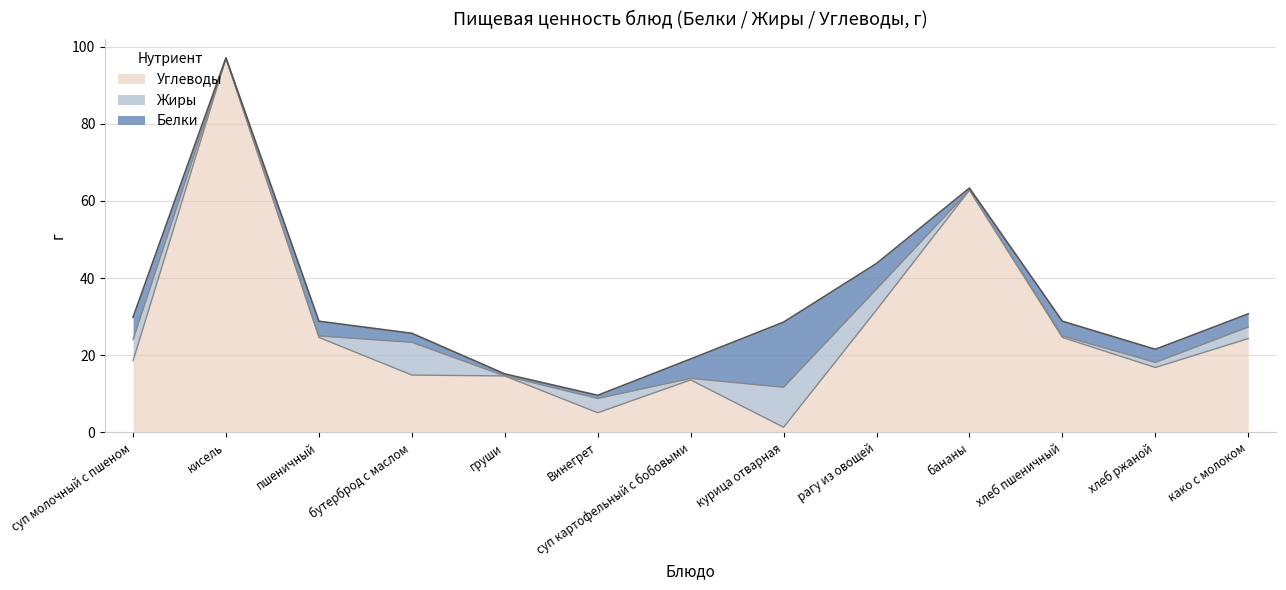

Where does the Жиры series first go above 1?

суп молочный с пшеном